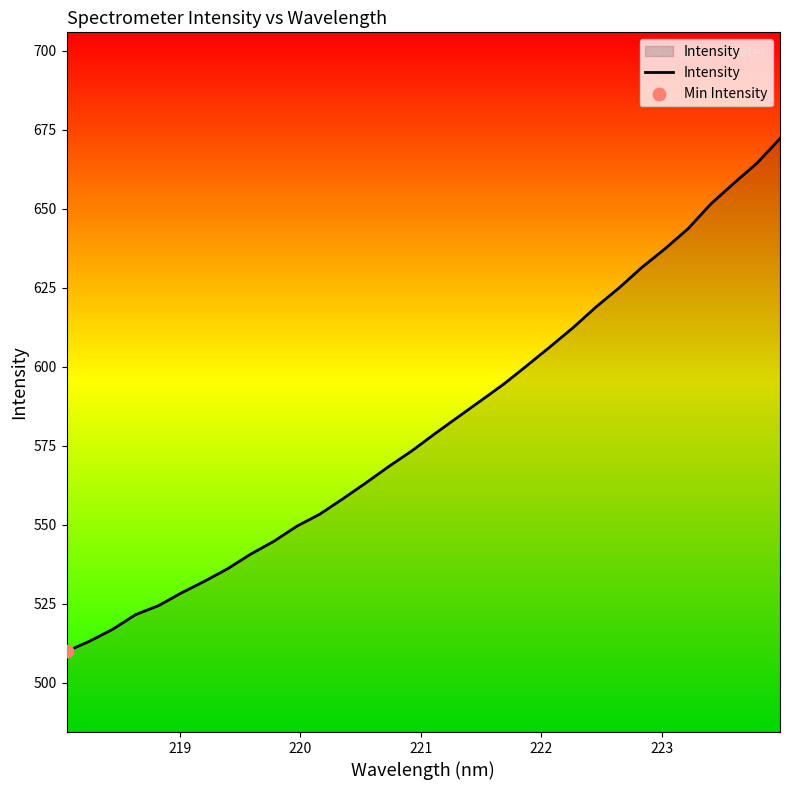

What is the difference between the maximum and minimum values?

162.2